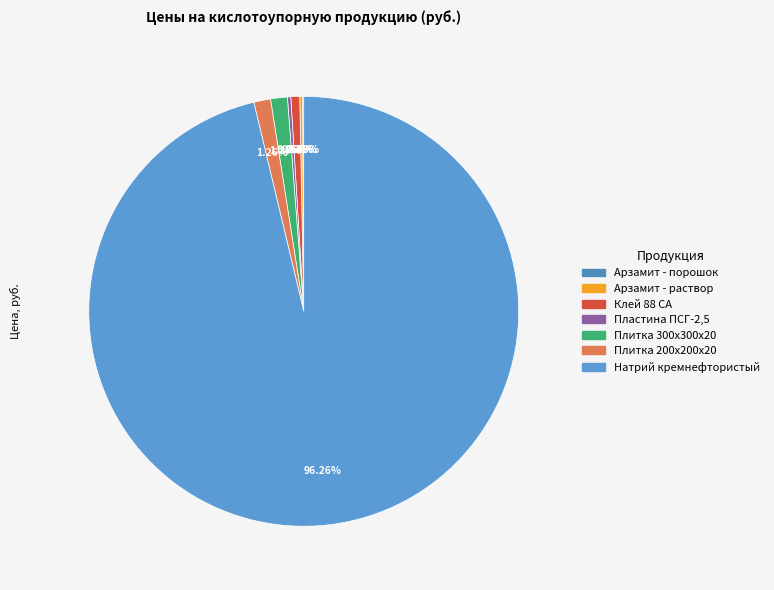

To the nearest percent, what is the combined percentage of Плитка 300х300х20 and Арзамит - раствор?

1%